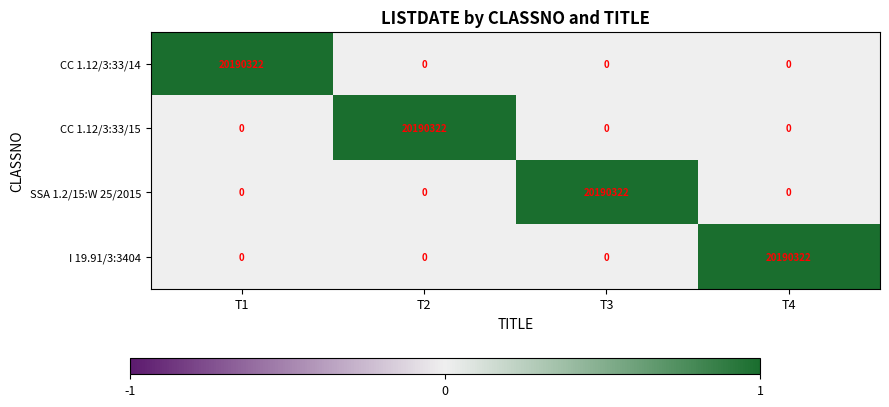

At which label does SSA 1.2/15:W 25/2015 reach its peak?

T3